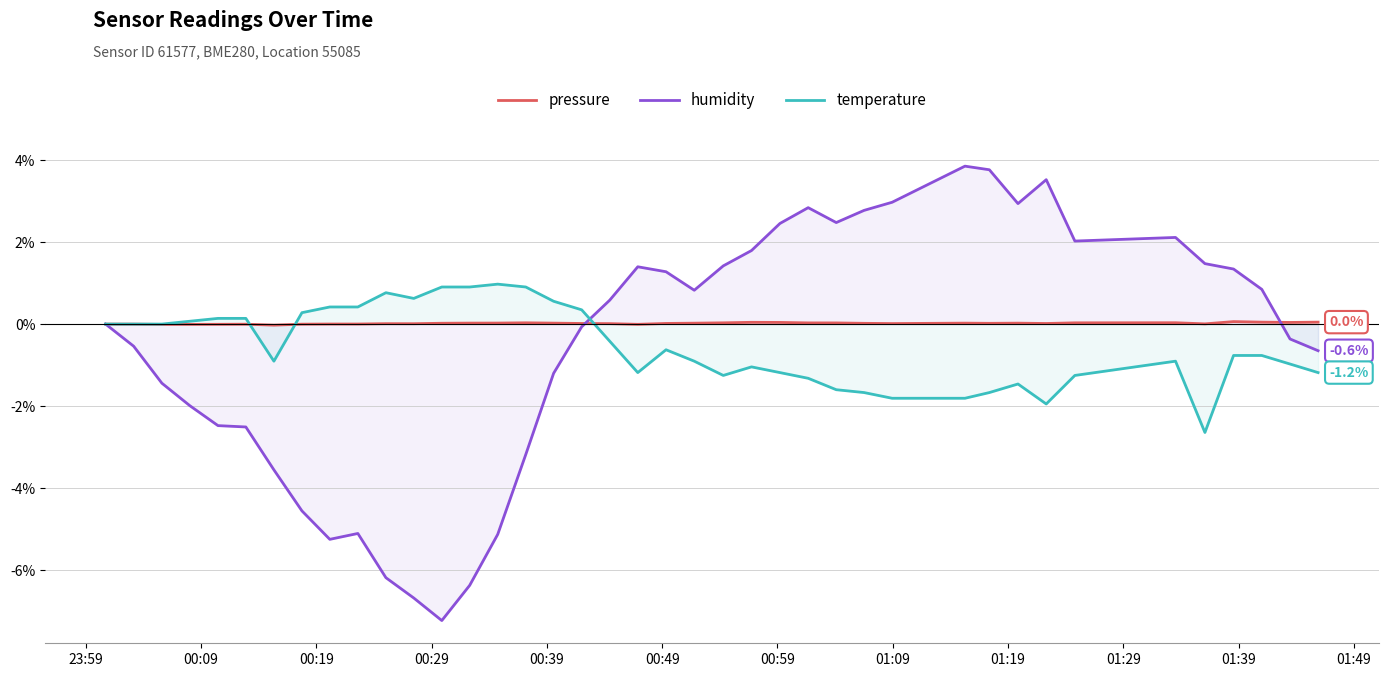

Rank the series by their maximum value, from lowest to highest.

pressure, temperature, humidity